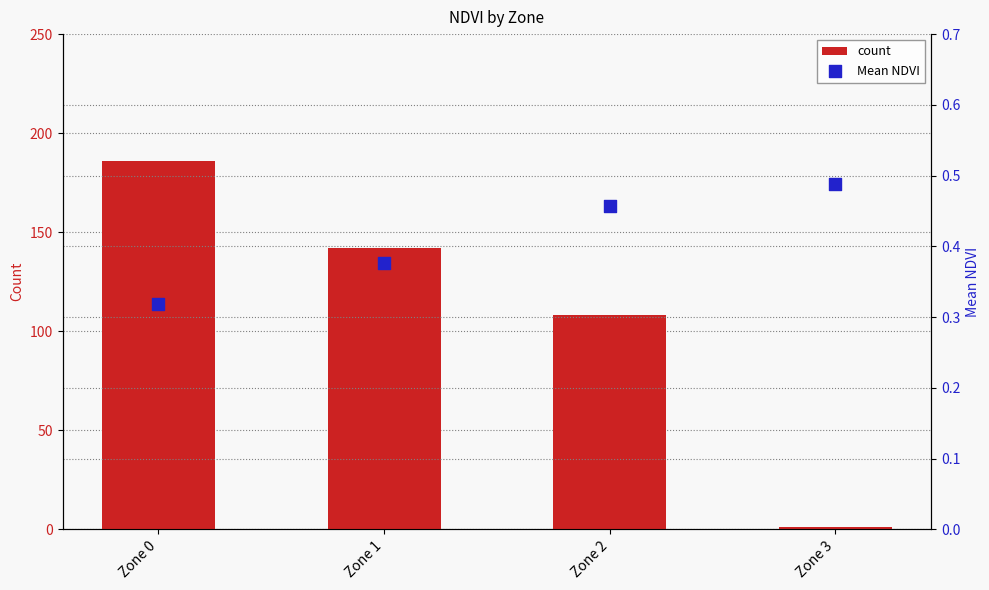

At which category is the sum across all series the highest?

Zone 0